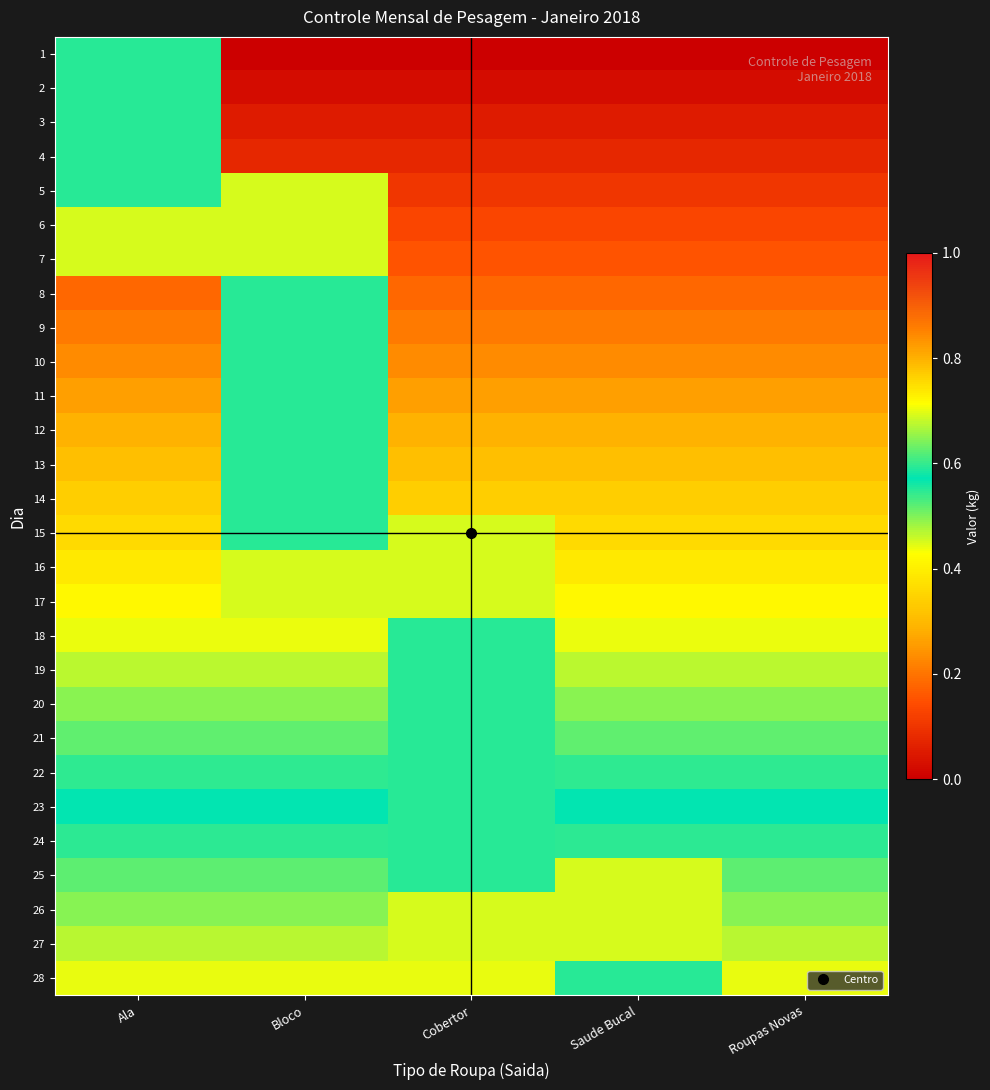

Rank the series by their maximum value, from lowest to highest.

6, 7, 16, 17, 1, 2, 3, 4, 5, 8, 9, 10, 11, 12, 13, 14, 15, 18, 19, 20, 21, 22, 23, 24, 25, 26, 27, 28